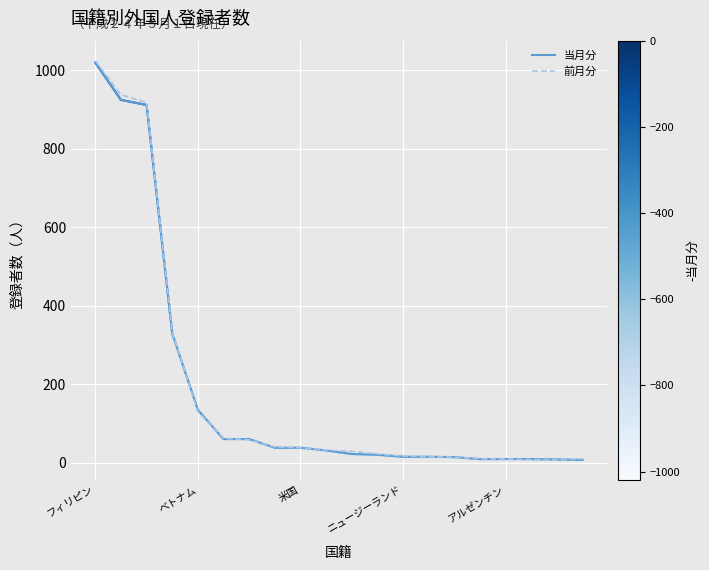

Which series has the largest range (max minus min)?

前月分